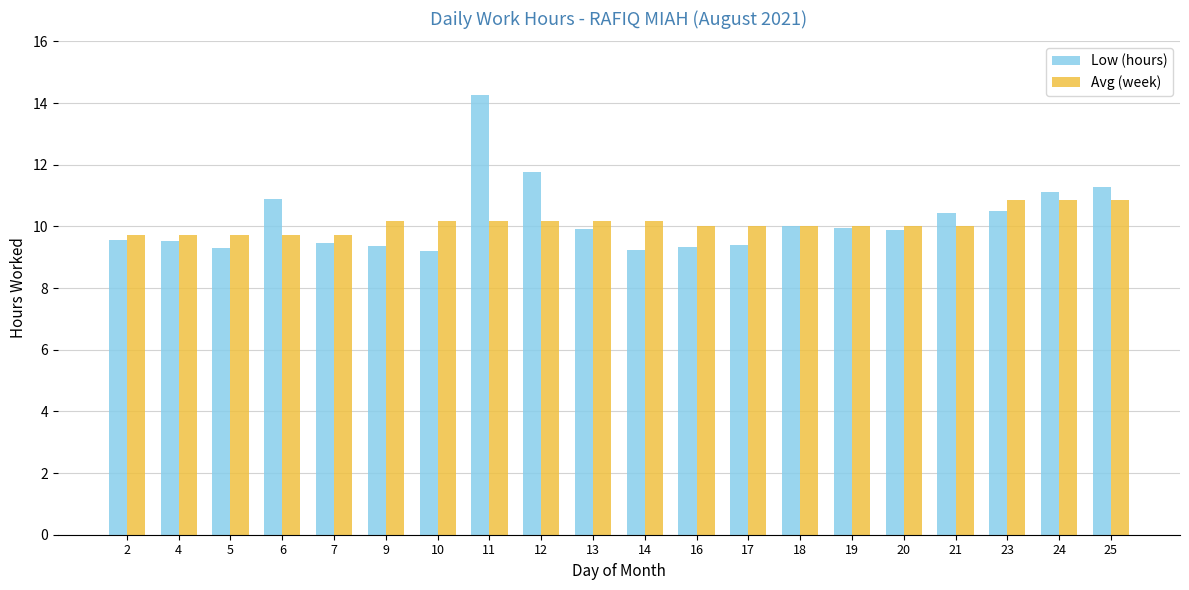

What is the average value of the Avg (week) series?

10.1